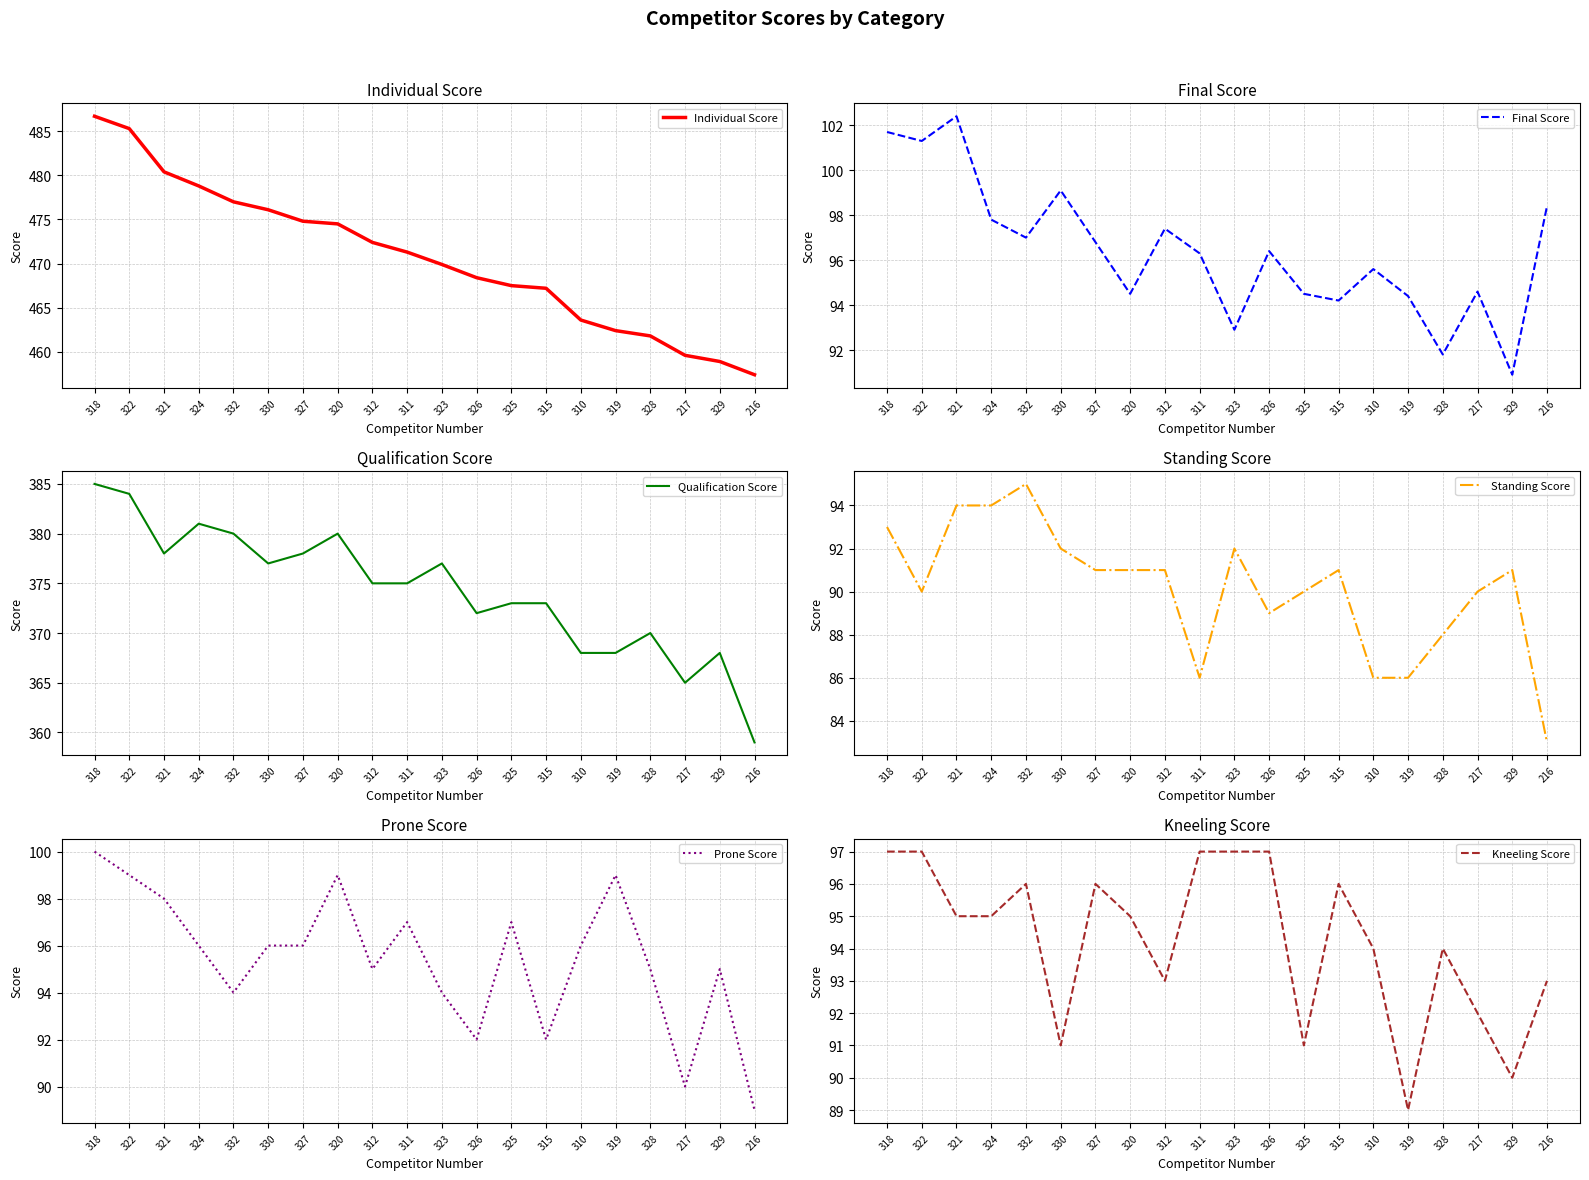

Reading left to right, extract all data points from this chart.

Individual Score: 486.7	485.3	480.4	478.8	477.0	476.1	474.8	474.5	472.4	471.3	469.9	468.4	467.5	467.2	463.6	462.4	461.8	459.6	458.9	457.4
Final Score: 101.7	101.3	102.4	97.8	97.0	99.1	96.8	94.5	97.4	96.3	92.9	96.4	94.5	94.2	95.6	94.4	91.8	94.6	90.9	98.4
Qualification Score: 385.0	384.0	378.0	381.0	380.0	377.0	378.0	380.0	375.0	375.0	377.0	372.0	373.0	373.0	368.0	368.0	370.0	365.0	368.0	359.0
Standing Score: 93.0	90.0	94.0	94.0	95.0	92.0	91.0	91.0	91.0	86.0	92.0	89.0	90.0	91.0	86.0	86.0	88.0	90.0	91.0	83.0
Prone Score: 100.0	99.0	98.0	96.0	94.0	96.0	96.0	99.0	95.0	97.0	94.0	92.0	97.0	92.0	96.0	99.0	95.0	90.0	95.0	89.0
Kneeling Score: 97.0	97.0	95.0	95.0	96.0	91.0	96.0	95.0	93.0	97.0	97.0	97.0	91.0	96.0	94.0	89.0	94.0	92.0	90.0	93.0